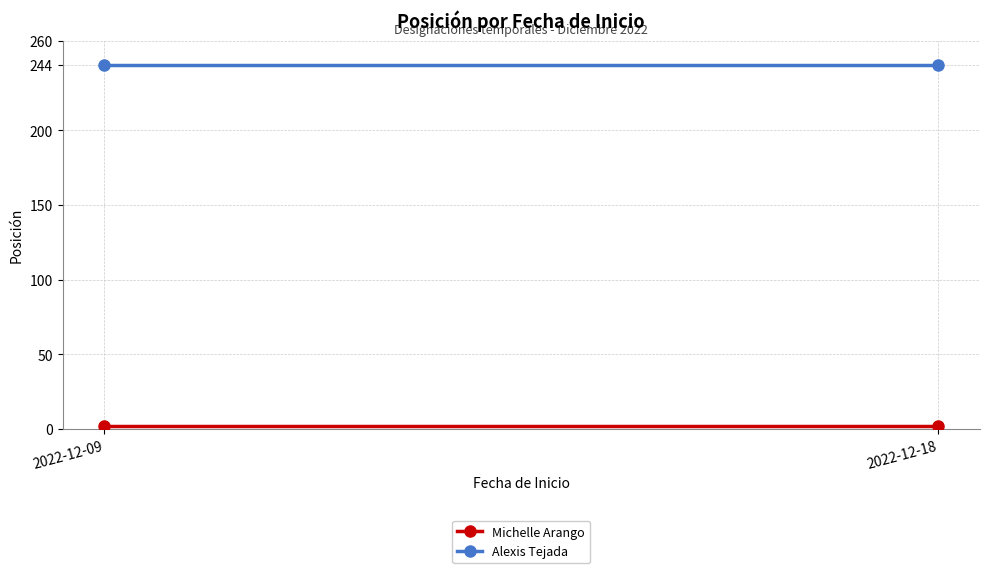

Reading right to left, transcribe all the data shown in this chart.

Michelle Arango: 2	2
Alexis Tejada: 244	244